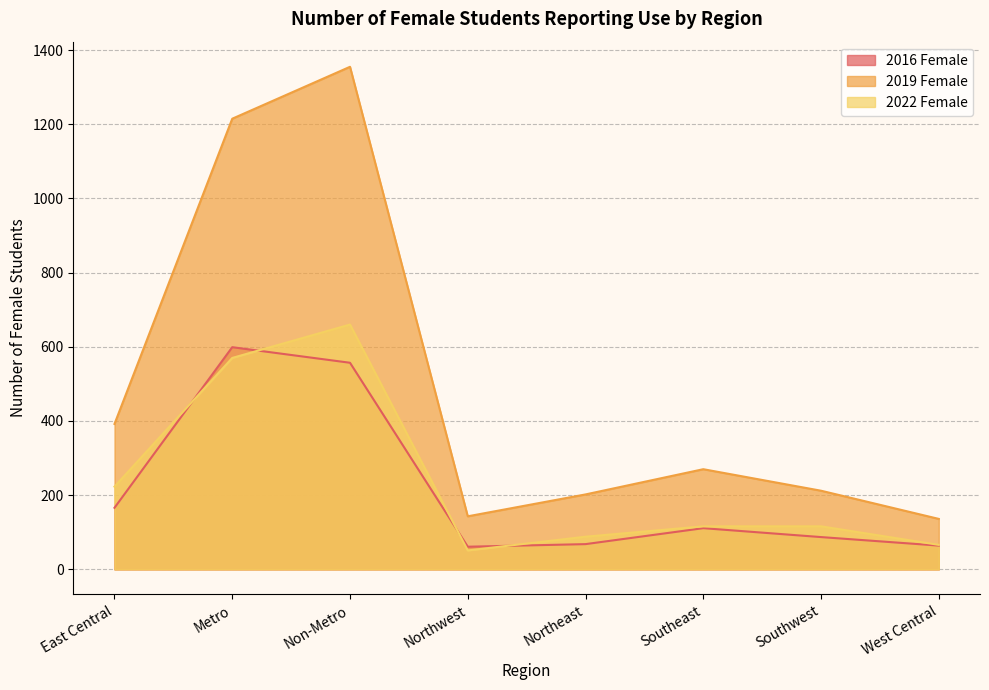

Between East Central and Southeast, which series saw the biggest shift?

2019 Female